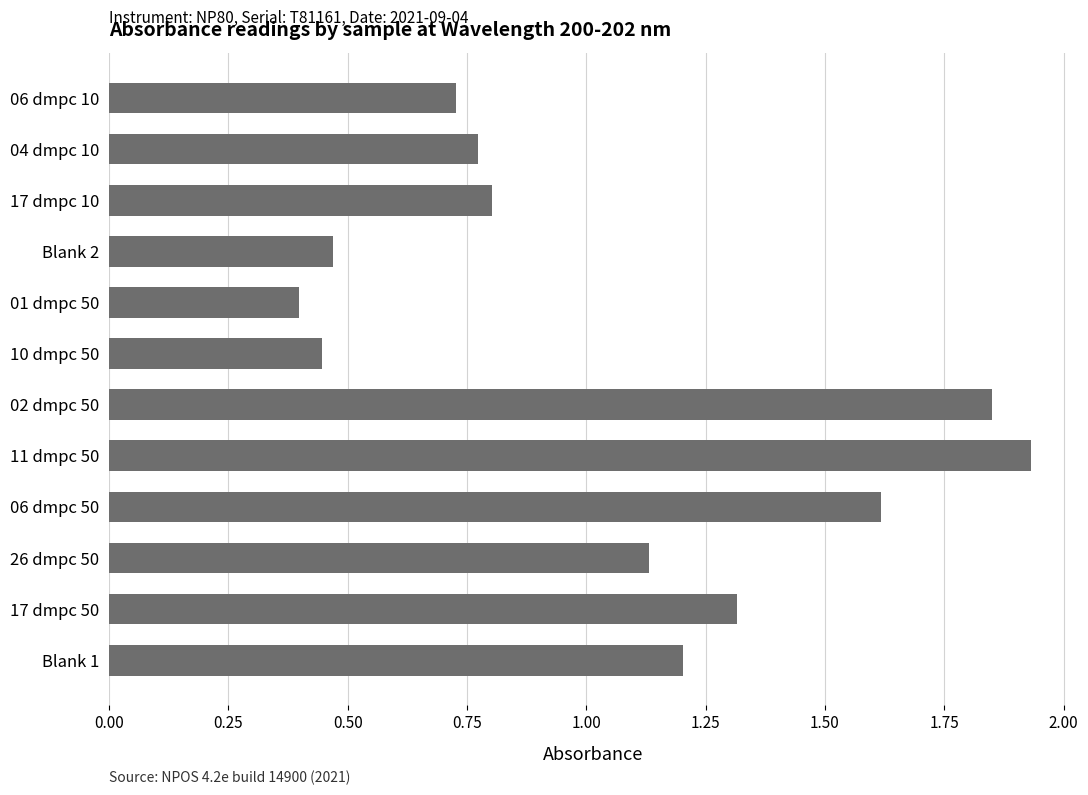

Is it true that the value at 26 dmpc 50 is 1.9?

False